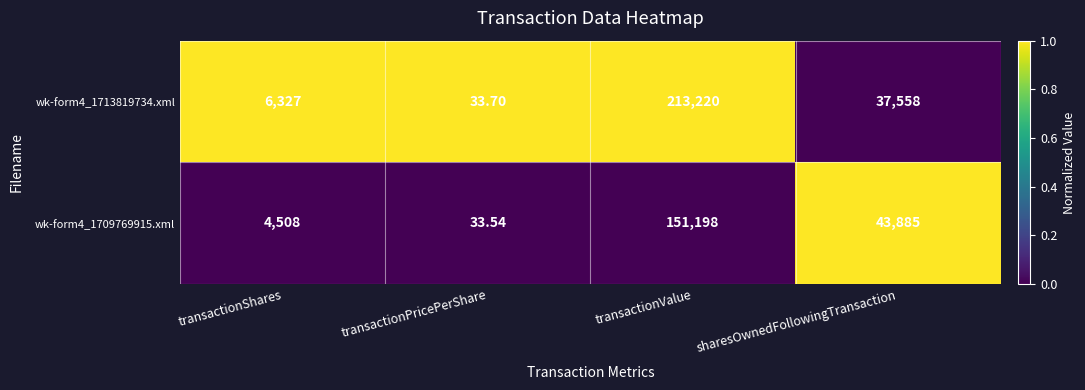

List the labels in order of wk-form4_1709769915.xml value, smallest first.

transactionPricePerShare, transactionShares, sharesOwnedFollowingTransaction, transactionValue